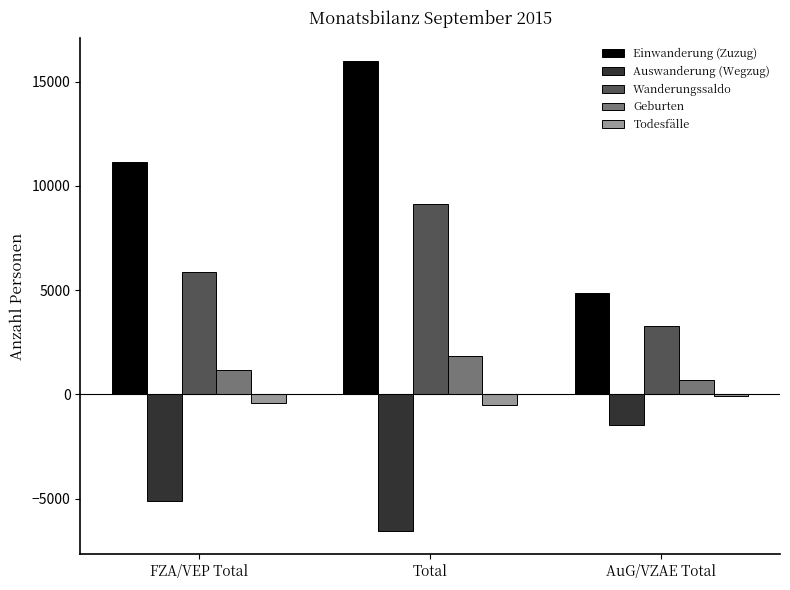

Which series has the largest total across all categories?

Einwanderung (Zuzug)